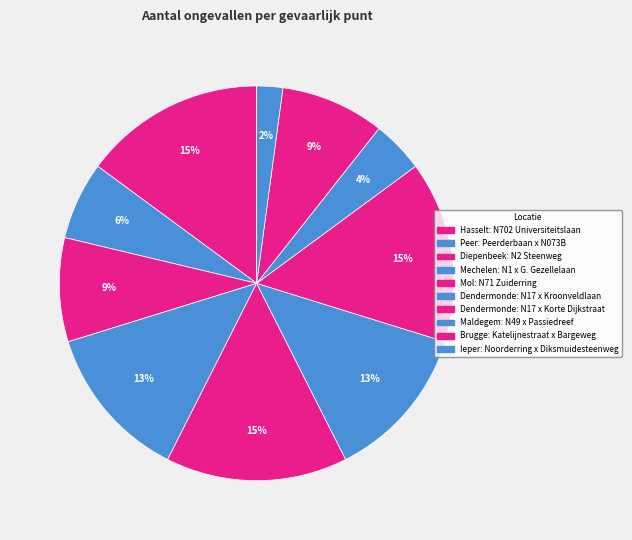

Count the number of slices in the pie.

10